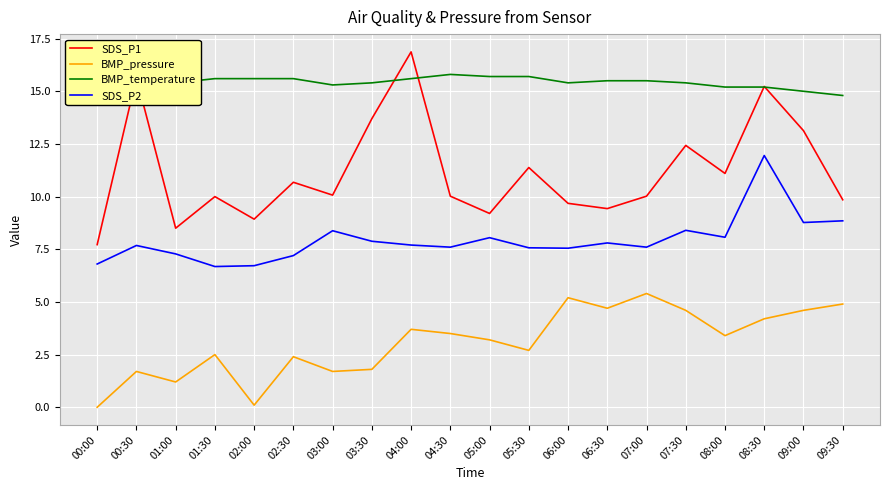

Is the value of BMP_pressure at 07:30 greater than the value of SDS_P2 at 07:00?

No